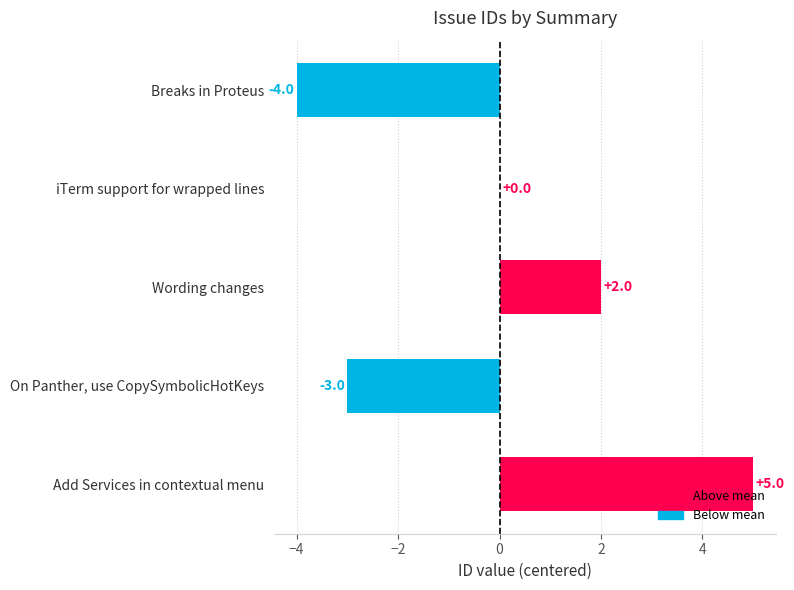

What is the maximum value shown in the chart?

5